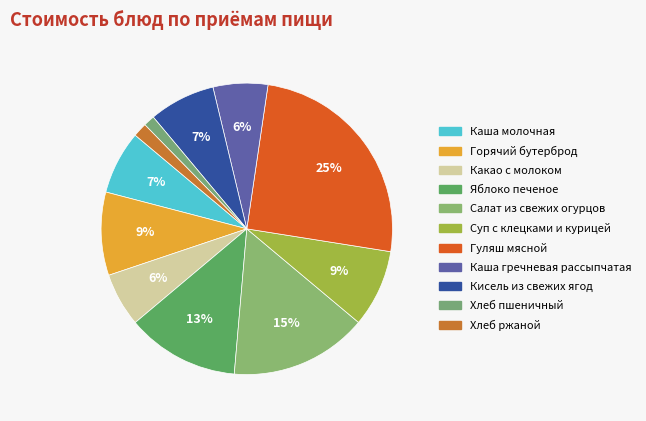

Approximately how many times larger is the value at Яблоко печеное compared to Суп с клецками и курицей?

1.5